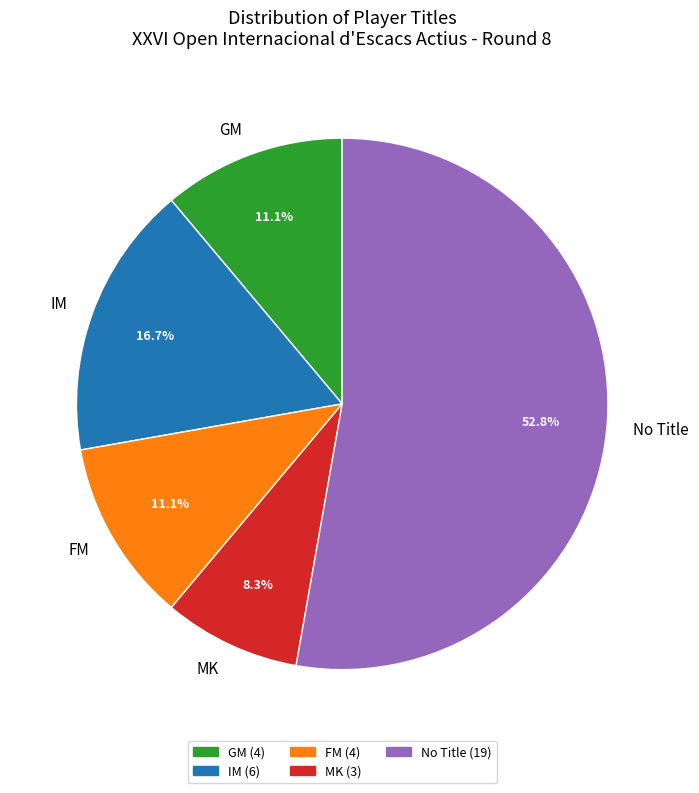

What percentage do GM and MK together represent?

19.4%